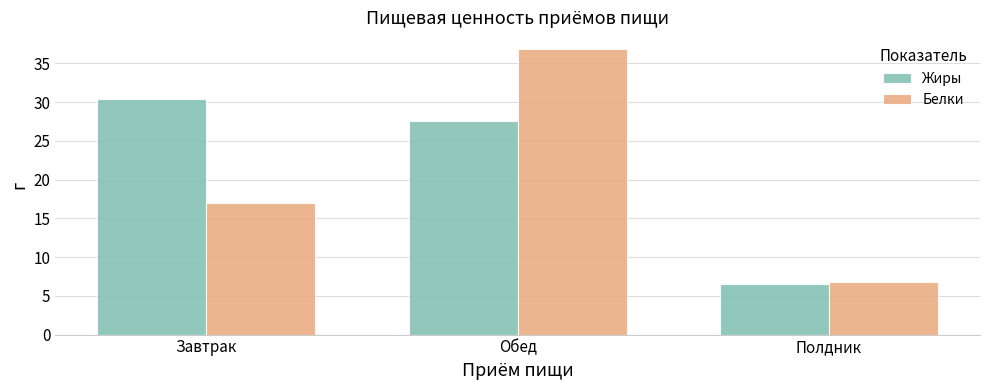

What is the highest value of the Жиры series?

30.4